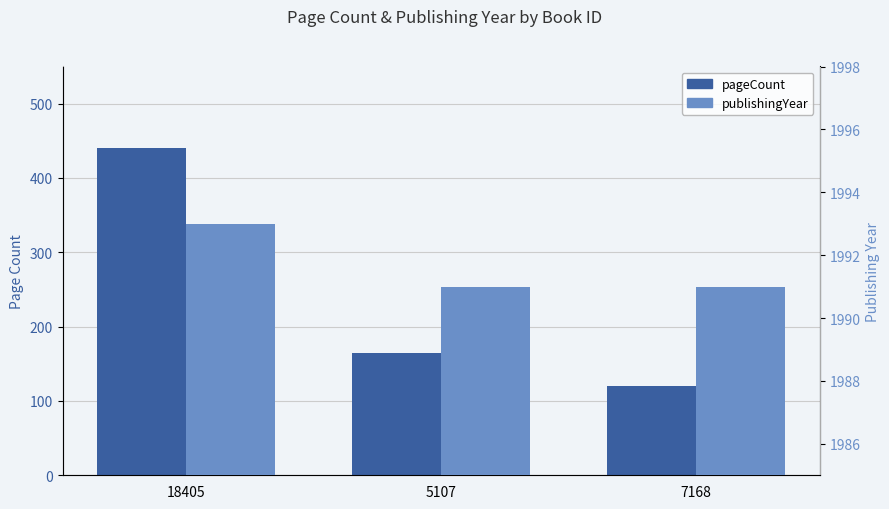

Rank the series at 7168 from highest to lowest value.

publishingYear, pageCount